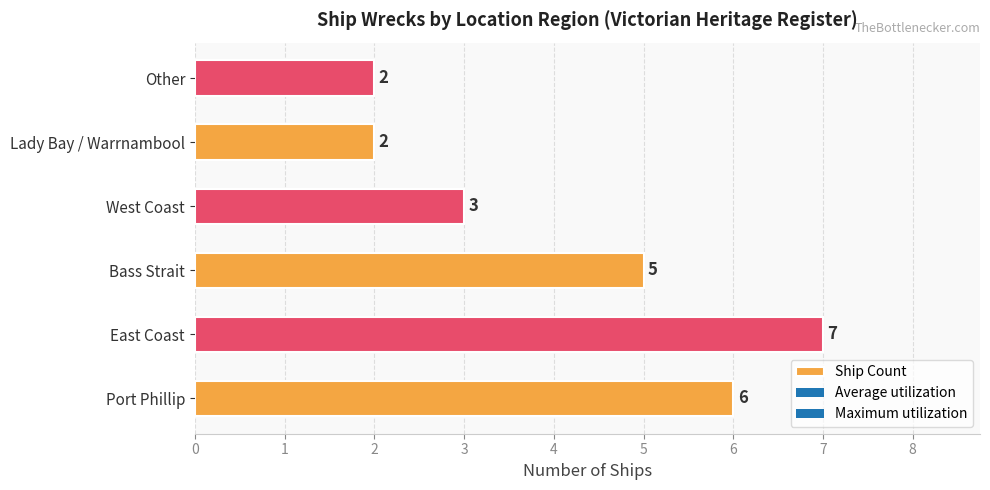

Count the values in the range 2 to 6.

5